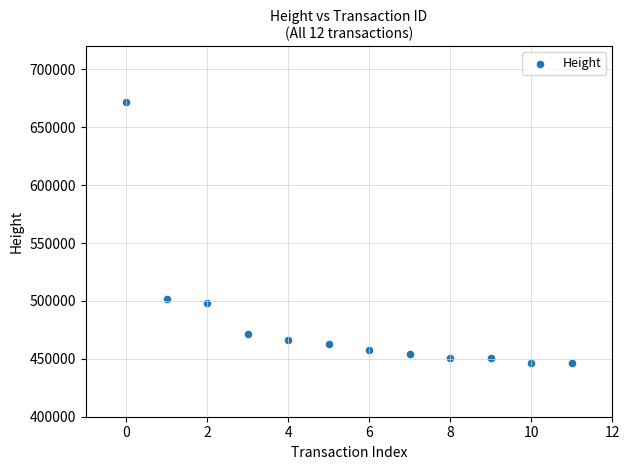

What is the range of Y values (max minus min)?

225826